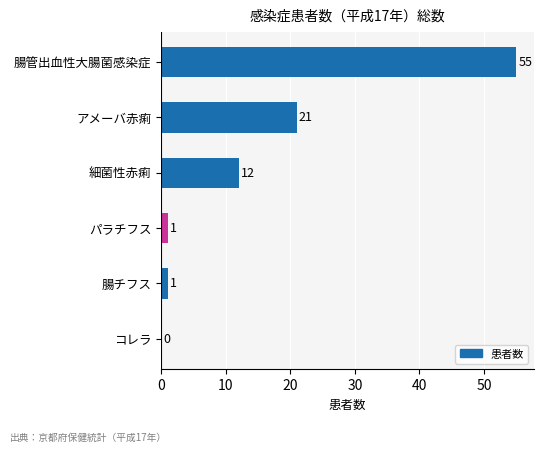

Is it true that the value at 細菌性赤痢 is 21?

False